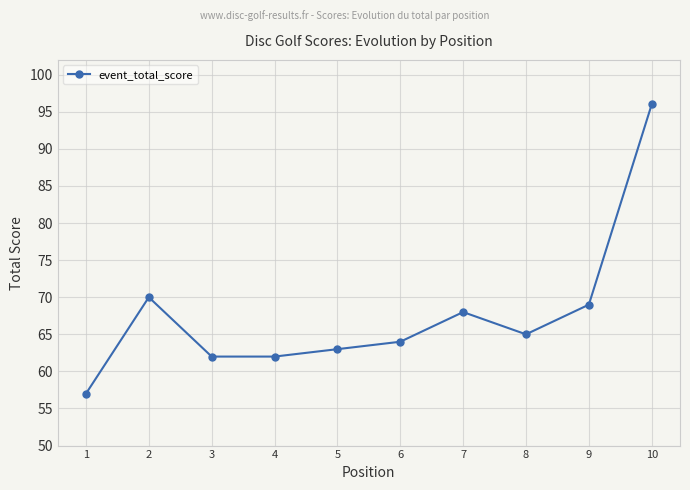

How many values are below 65?

5